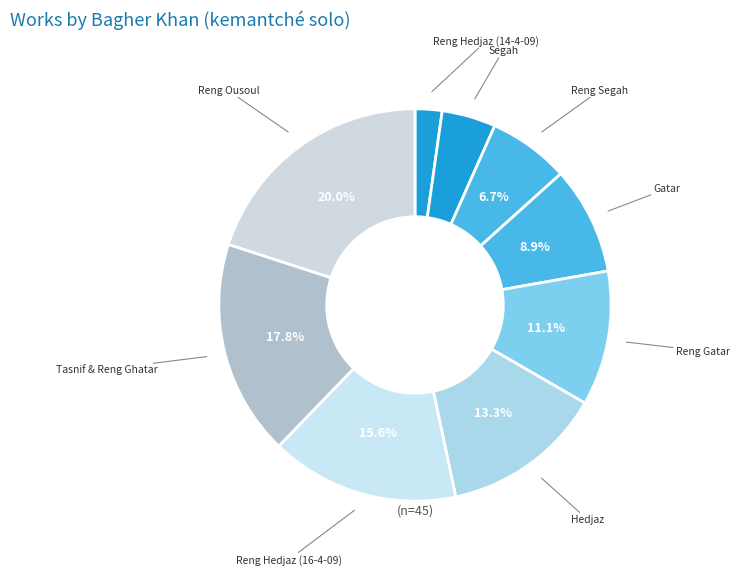

Rank the categories by value from lowest to highest.

Reng Hedjaz (14-4-09), Segah, Reng Segah, Gatar, Reng Gatar, Hedjaz, Reng Hedjaz (16-4-09), Tasnif & Reng Ghatar, Reng Ousoul